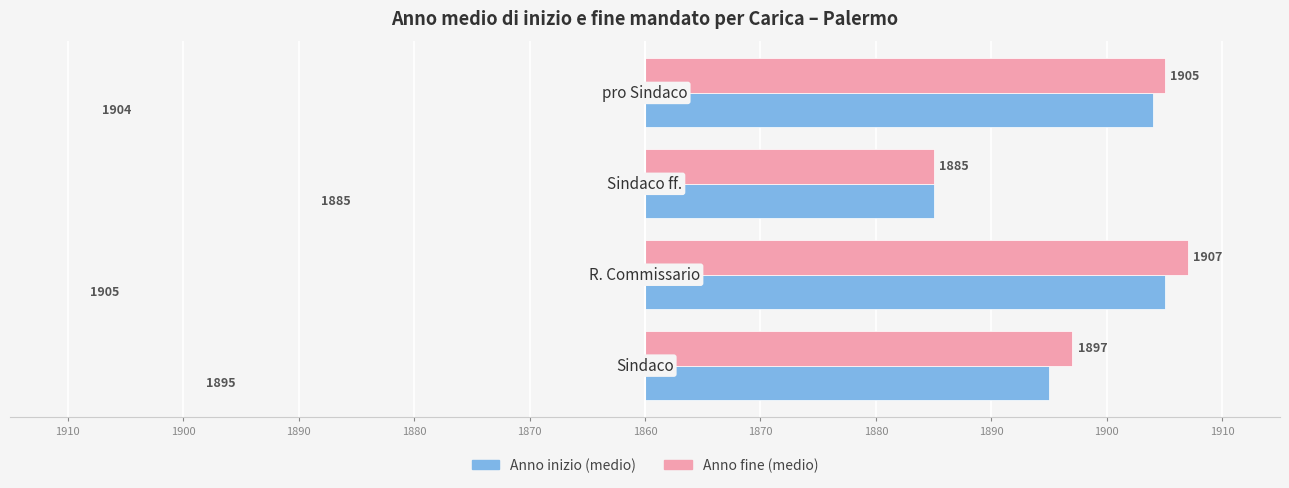

What is the value of the Anno fine (dal 1860) bar at the 3rd from the left?

25